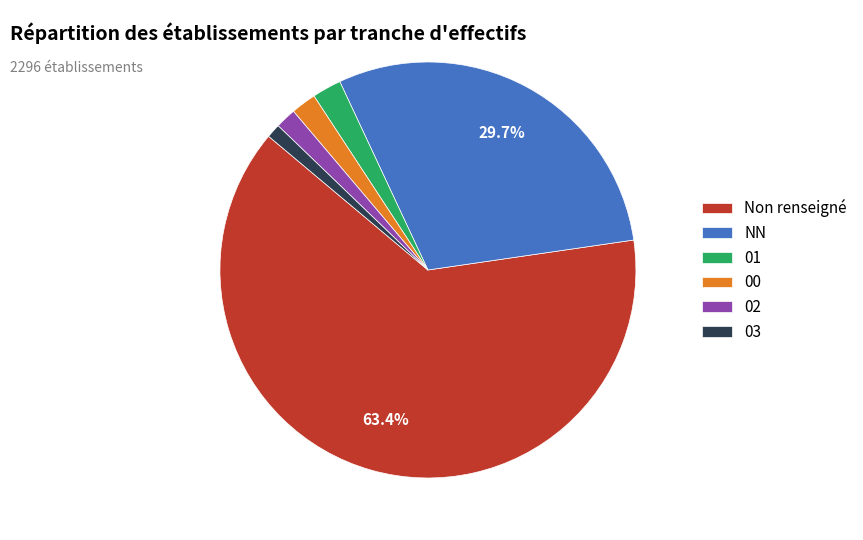

Which slice is the smallest?

03